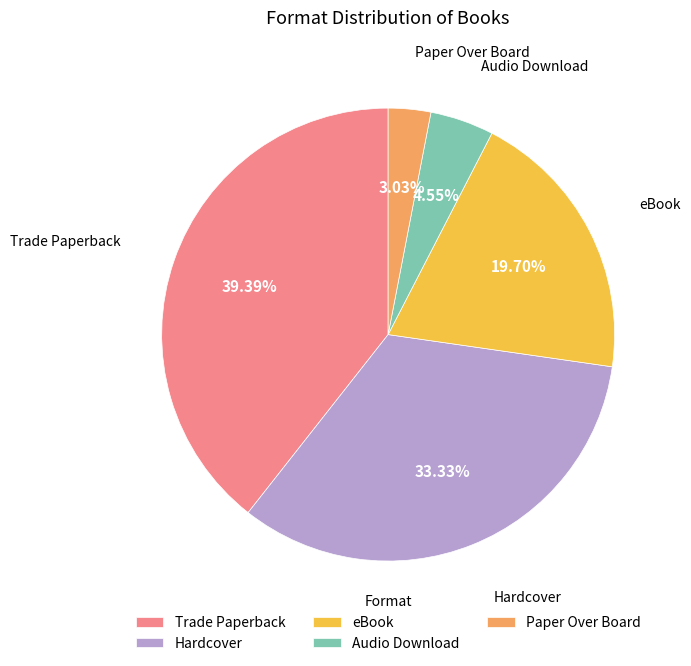

Which has a higher value, Audio Download or Hardcover?

Hardcover